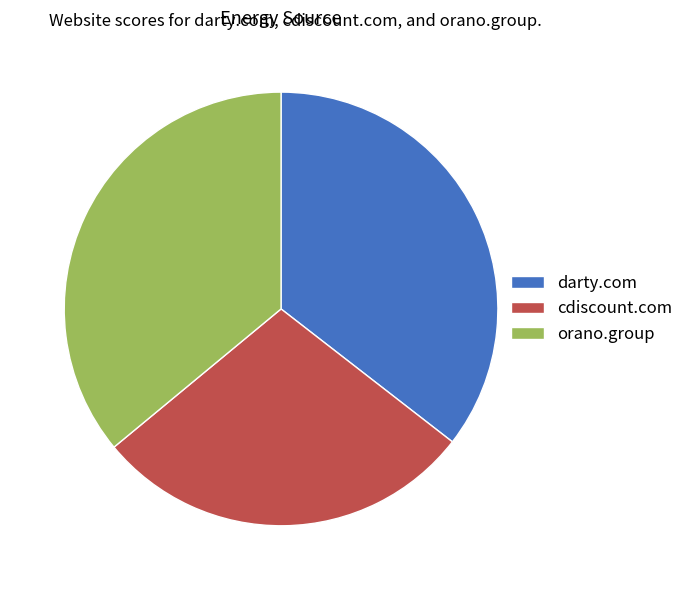

How many segments does this pie chart have?

3